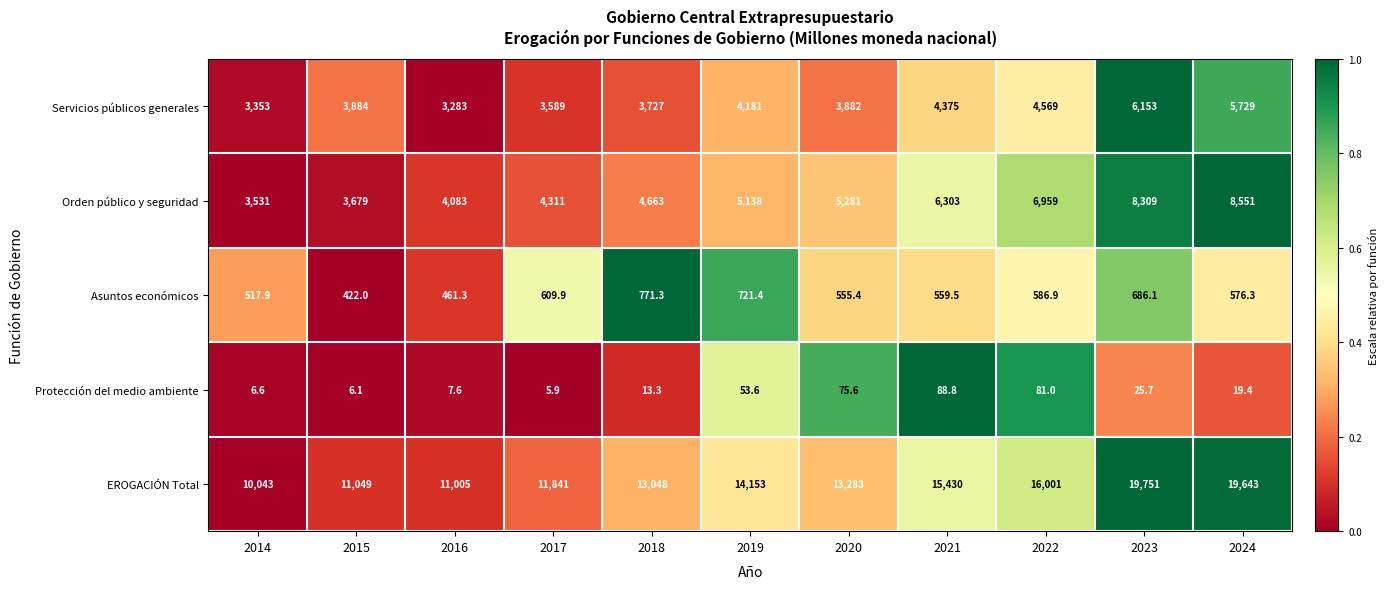

The Orden público y seguridad series shows 5497.5 at 2015. True or false?

False